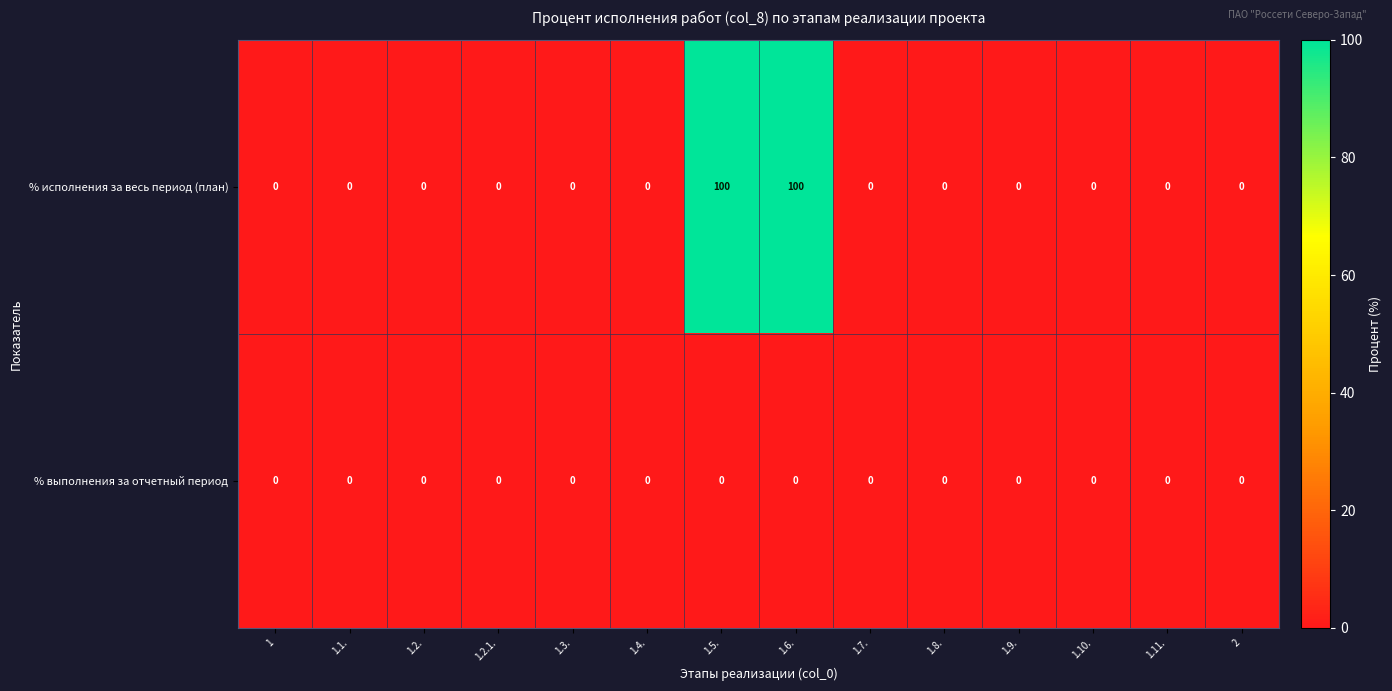

Reading left to right, transcribe all the data shown in this chart.

% исполнения за весь период (план): 1=0	1.1.=0	1.2.=0	1.2.1.=0	1.3.=0	1.4.=0	1.5.=100	1.6.=100	1.7.=0	1.8.=0	1.9.=0	1.10.=0	1.11.=0	2=0
% выполнения за отчетный период: 1=0	1.1.=0	1.2.=0	1.2.1.=0	1.3.=0	1.4.=0	1.5.=0	1.6.=0	1.7.=0	1.8.=0	1.9.=0	1.10.=0	1.11.=0	2=0